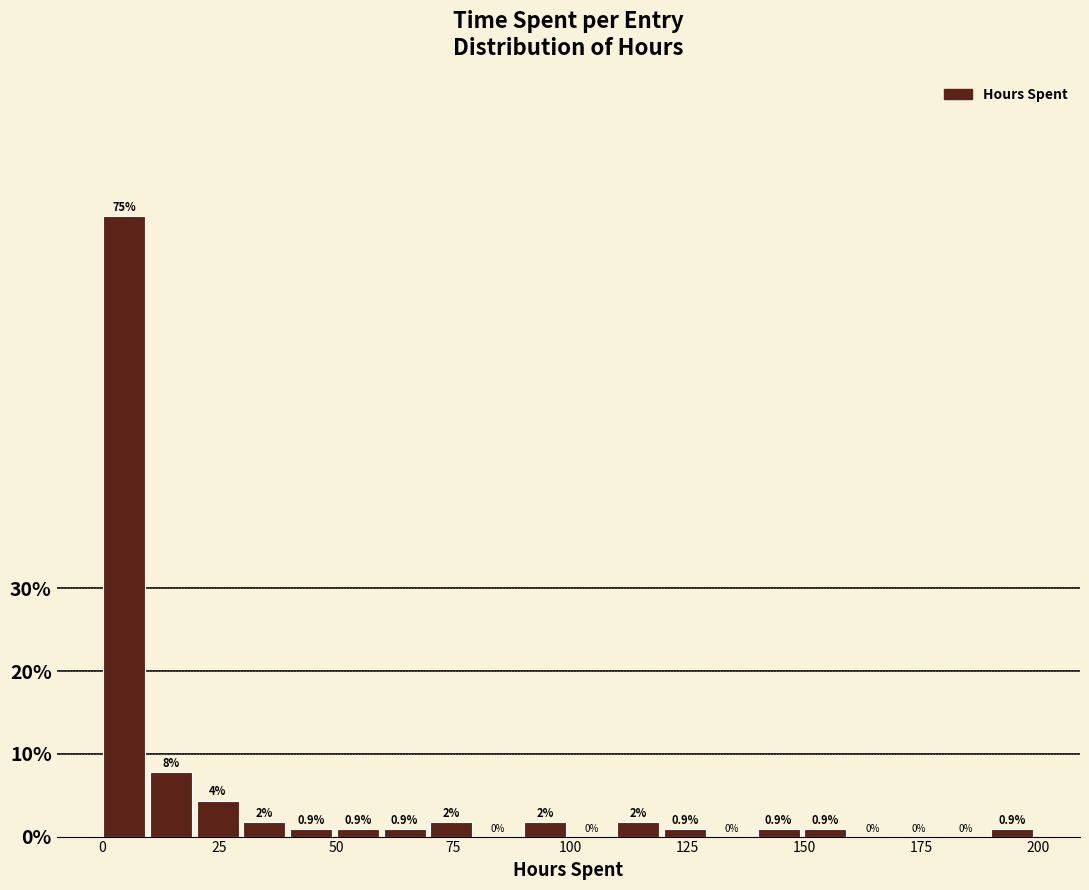

Around what value on the x-axis is the tallest bar? Give the approximate position of its centre, as read against the axis.

5